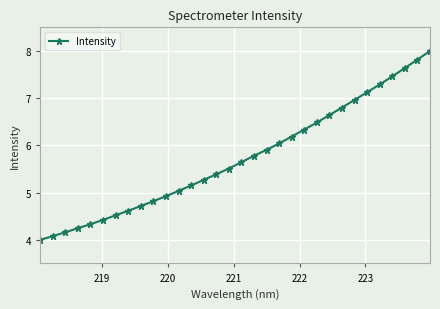

What is the sum of all values?

183.3